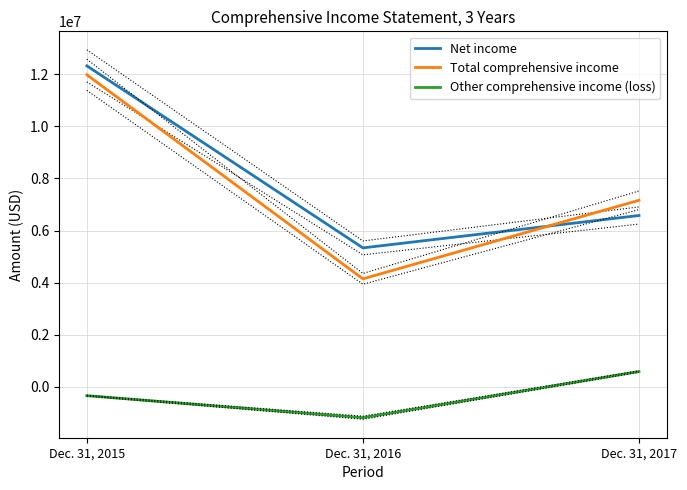

What is the spread (max minus min) of values at Dec. 31, 2015?

12668987